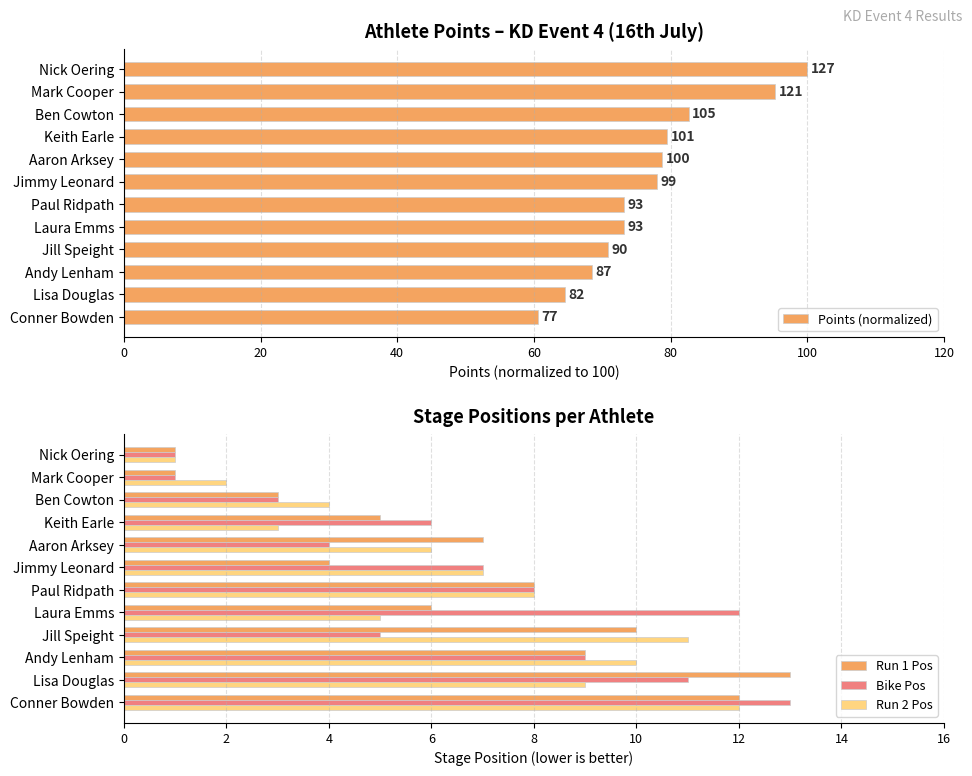

At which label does Run 2 Pos reach its peak?

Conner Bowden